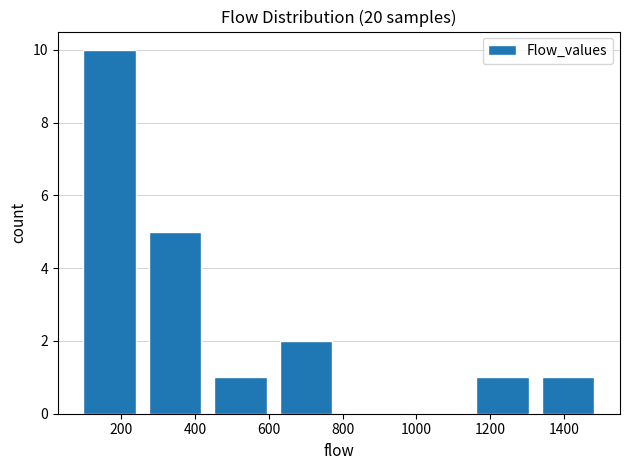

Reading left to right, list every bar in this chart as the range it spans on the x-axis followed by its height. Neither the bar edges nor the heights are printed on the chart, so give them approximately, as read against the axes.

80 to 260: 10
260 to 440: 5
440 to 620: 1
620 to 800: 2
800 to 960: 0
960 to 1140: 0
1140 to 1320: 1
1320 to 1500: 1